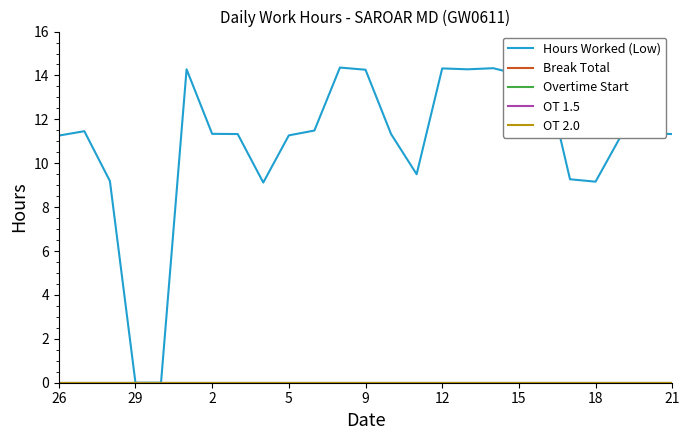

Does the chart display data point markers on the line(s)?

No